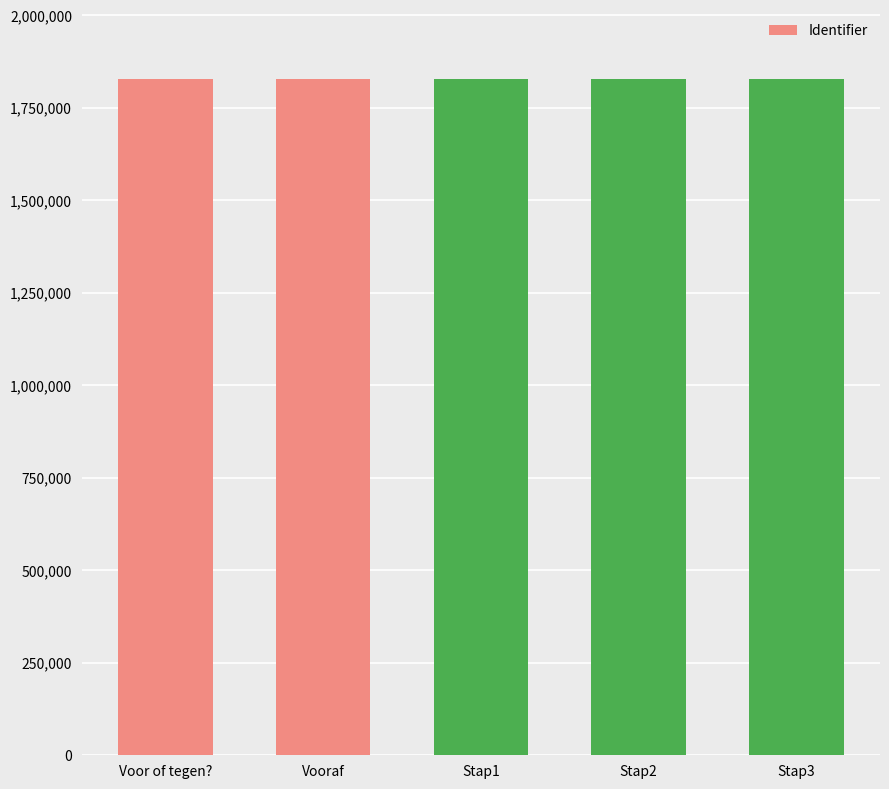

What is the minimum value shown in the chart?

1827488